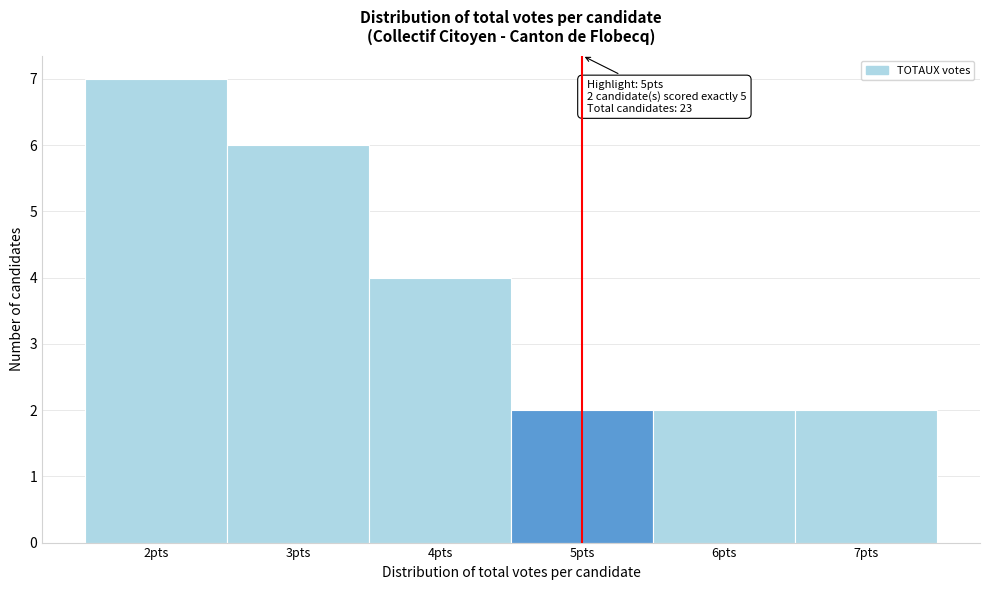

Over which range of the x-axis is the bar tallest?

1.5 to 2.5